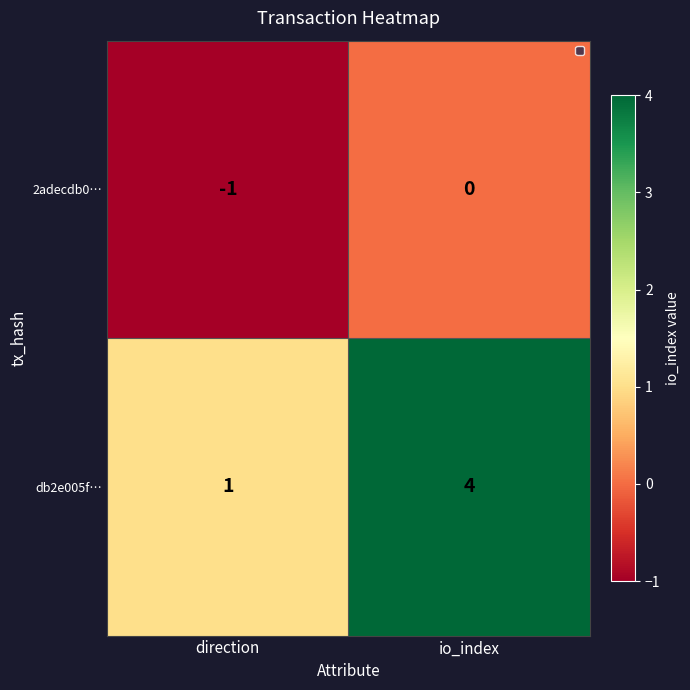

The 2adecdb0… series shows 0 at direction. True or false?

False